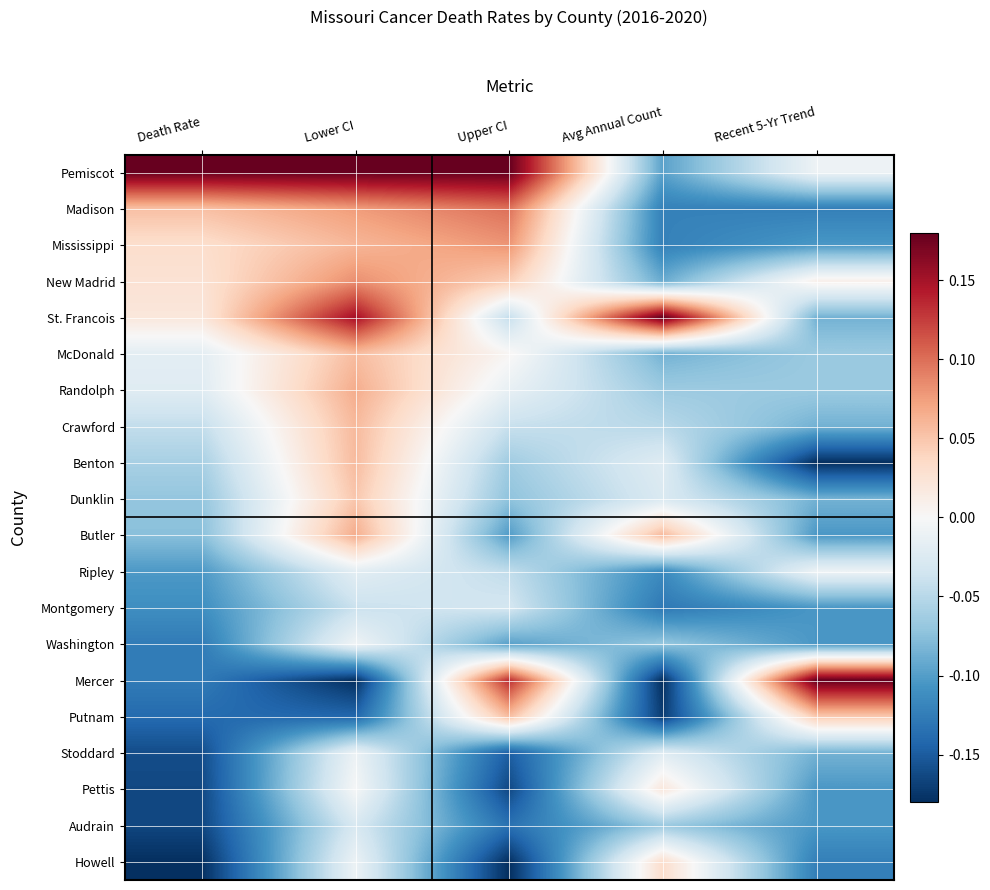

What is the spread (max minus min) of values at Death Rate?

0.4